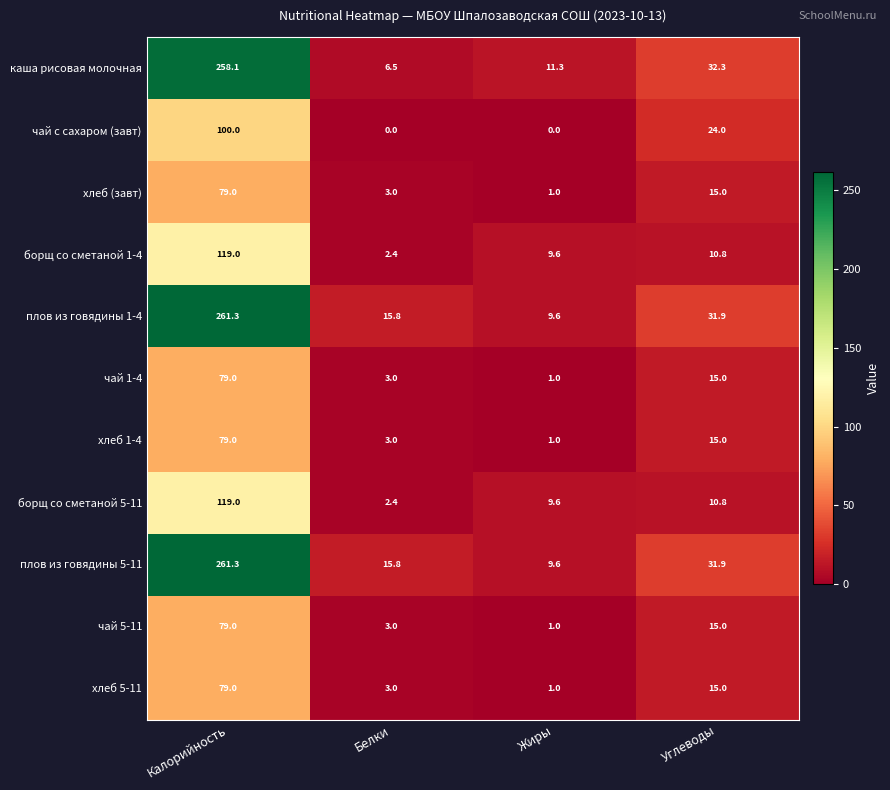

At how many categories does at least one series exceed 197?

1